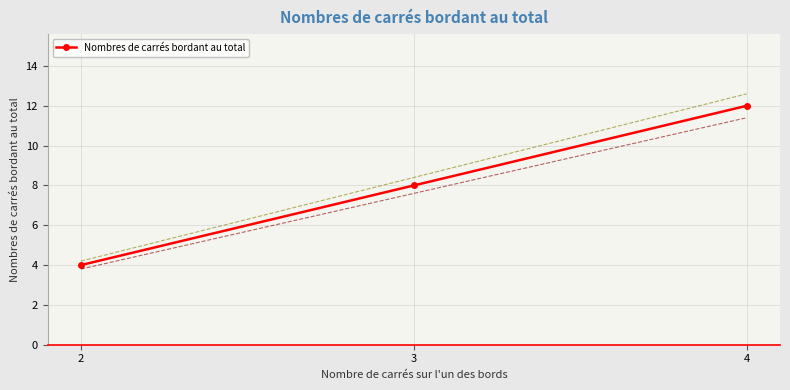

Which has a higher value, 4 or 2?

4